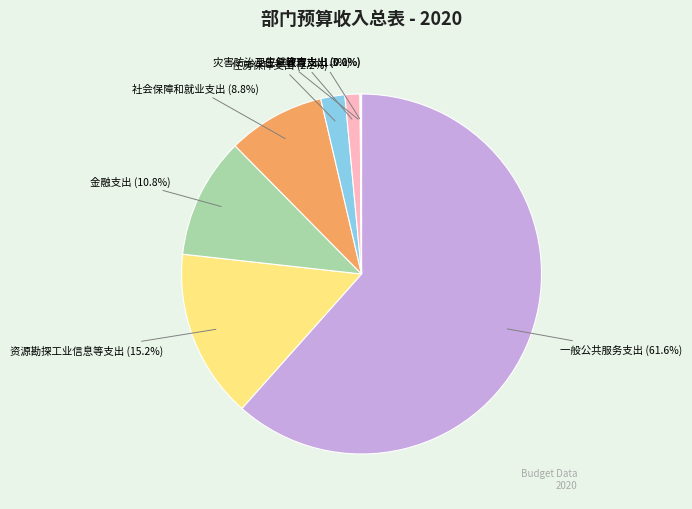

Which has a higher value, 资源勘探工业信息等支出 or 社会保障和就业支出?

资源勘探工业信息等支出